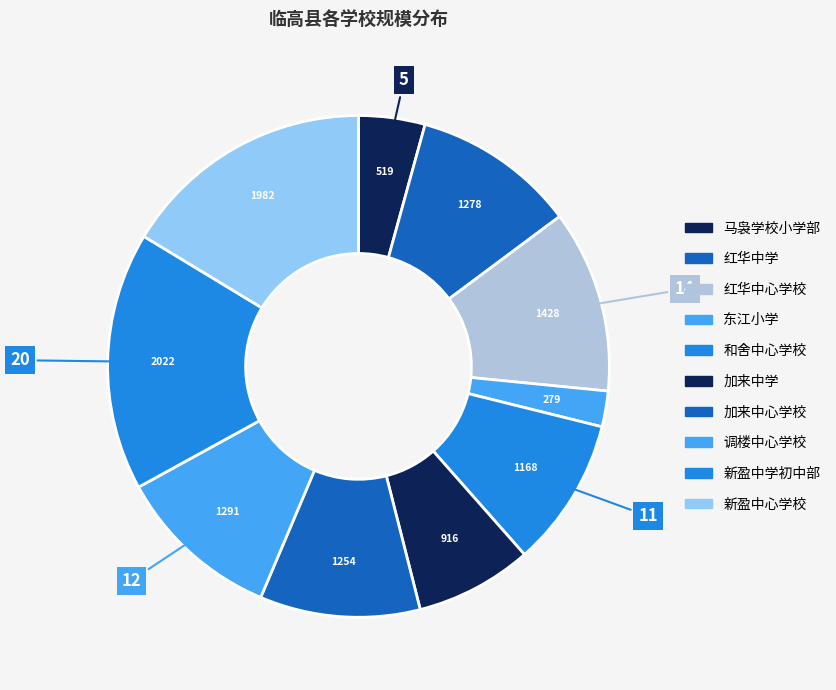

Count the number of slices in the pie.

10